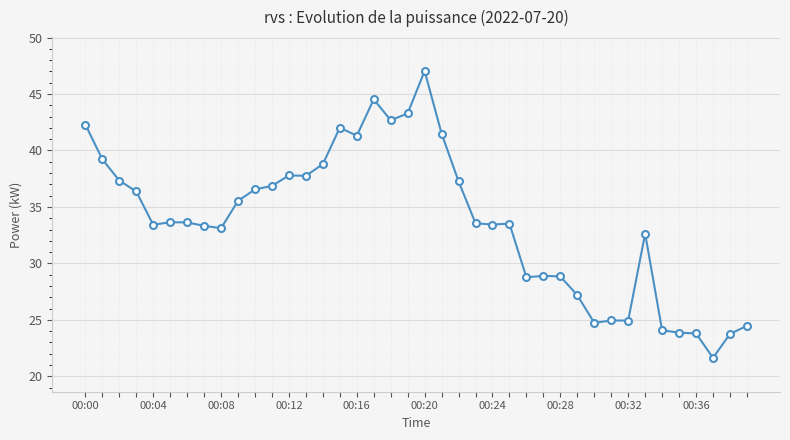

What is the value of the 38th point from the left?

21.6